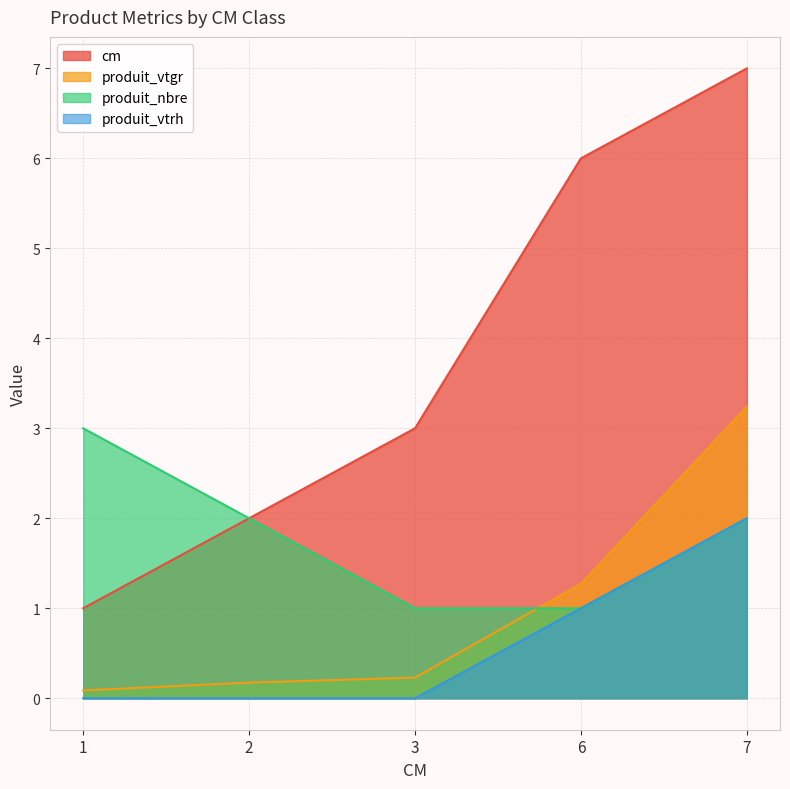

True or false: produit_vtgr has more than 1 points higher than both neighbors.

False